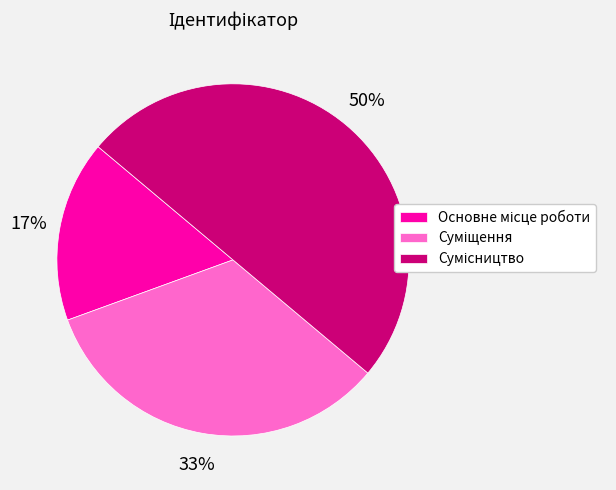

To the nearest percent, what is the average slice percentage?

33%